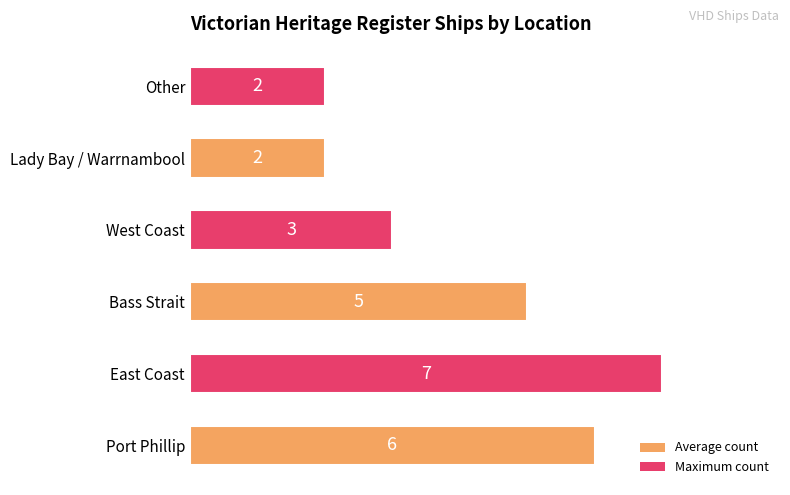

How many values are between 2 and 6?

5